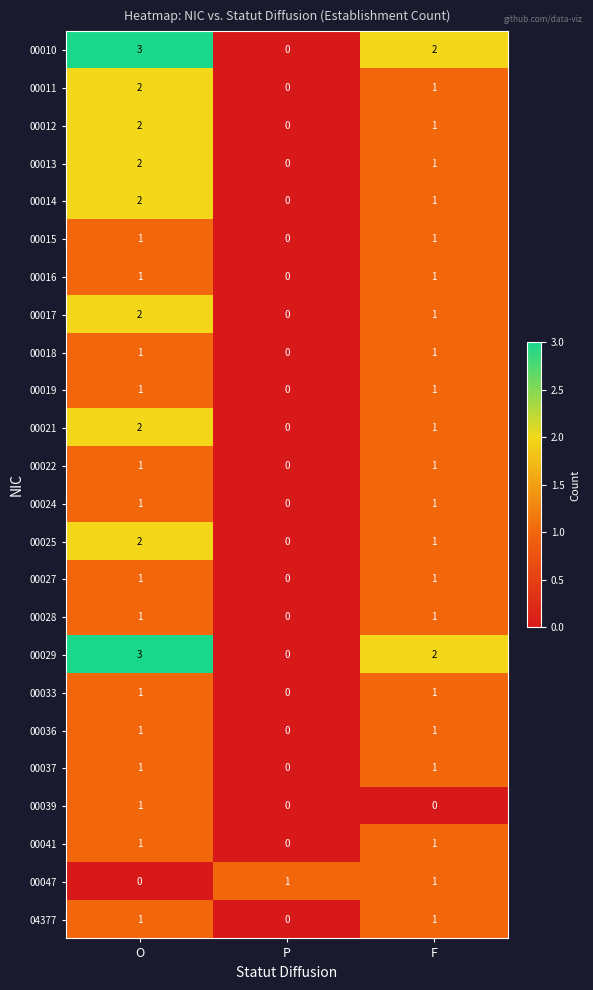

What is the total value across all series at F?

25